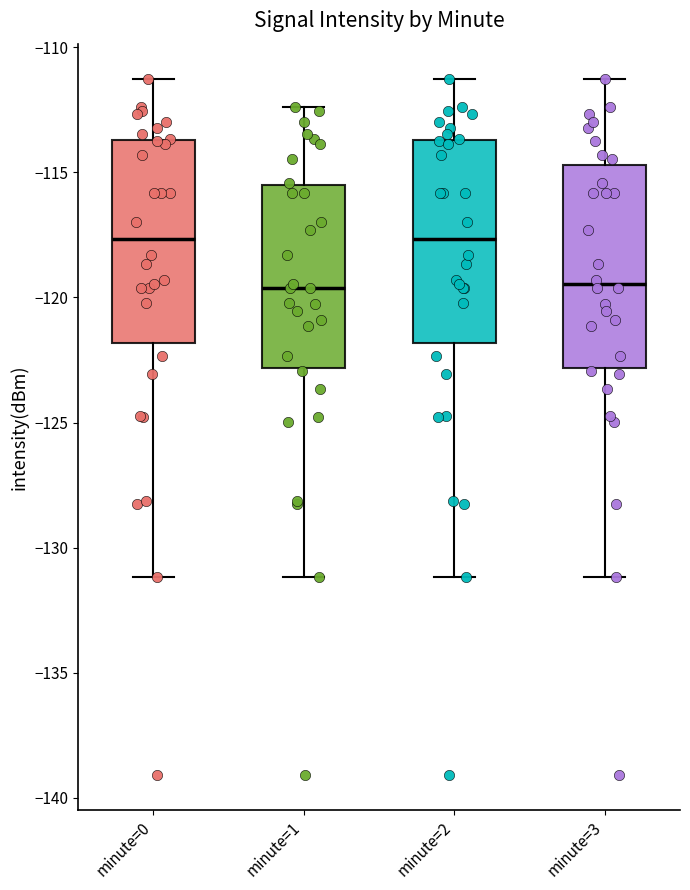

Reading left to right, read every box against the y-axis: the position of its median line, the range the box covers, and the ends of its whiskers. The values are not printed on the chart, so give them approximately, as read against the axis.

minute=0: median -117.5, box -122.0 to -113.5, whiskers -131.0 to -111.5
minute=1: median -119.5, box -123.0 to -115.5, whiskers -131.0 to -112.5
minute=2: median -117.5, box -122.0 to -113.5, whiskers -131.0 to -111.5
minute=3: median -119.5, box -123.0 to -114.5, whiskers -131.0 to -111.5